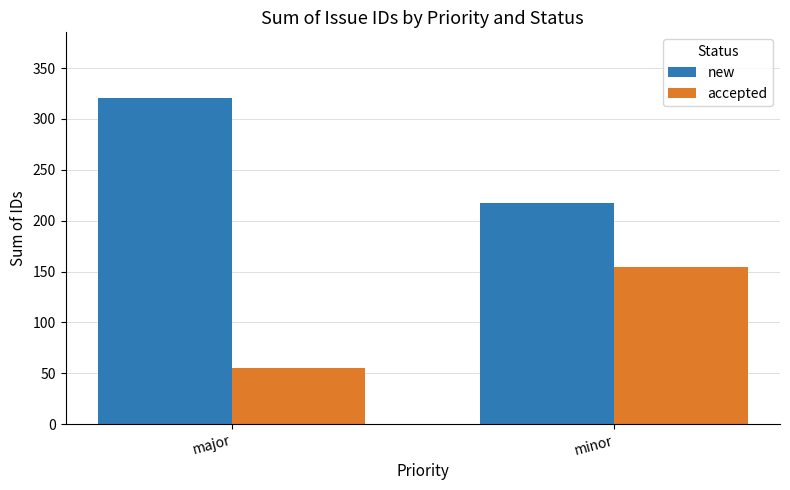

What is the difference between the highest and lowest values at minor?

63